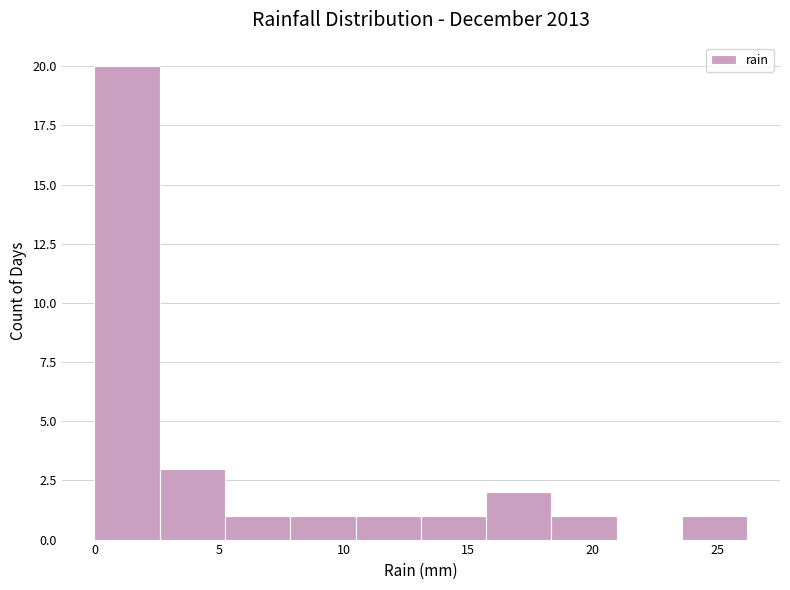

How tall is the bar that spans 13.0 to 15.5 on the x-axis? Neither the bar edges nor the heights are printed on the chart, so give them approximately, as read against the axes.

1